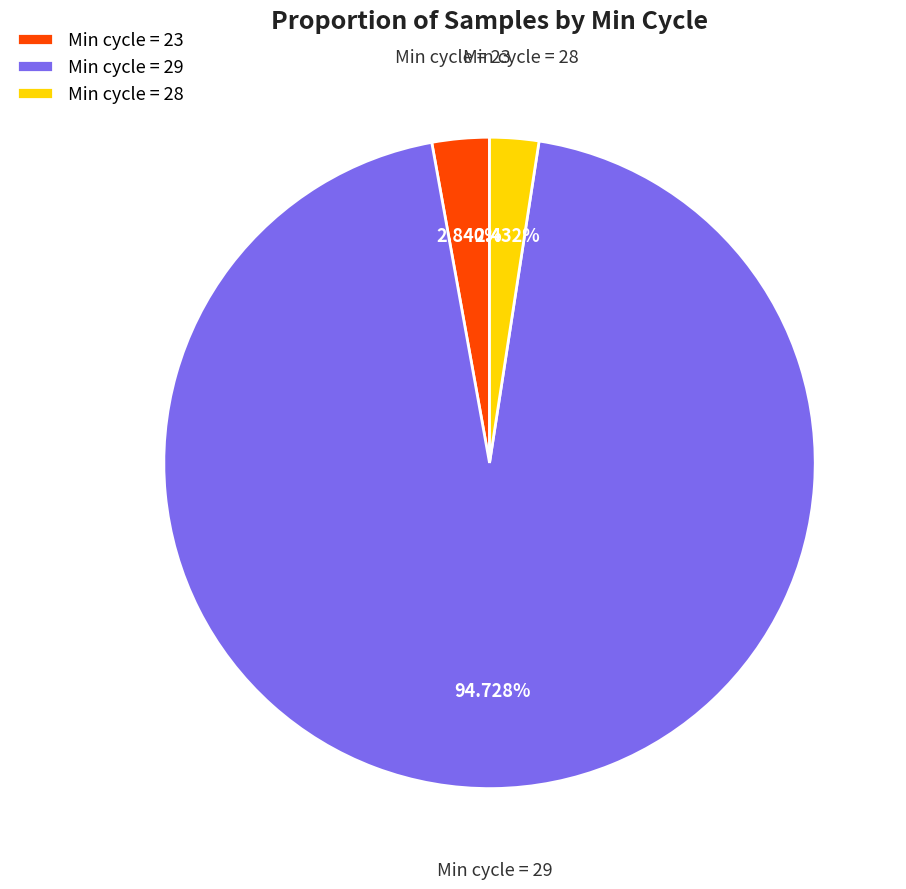

Does any single category account for the majority?

Yes